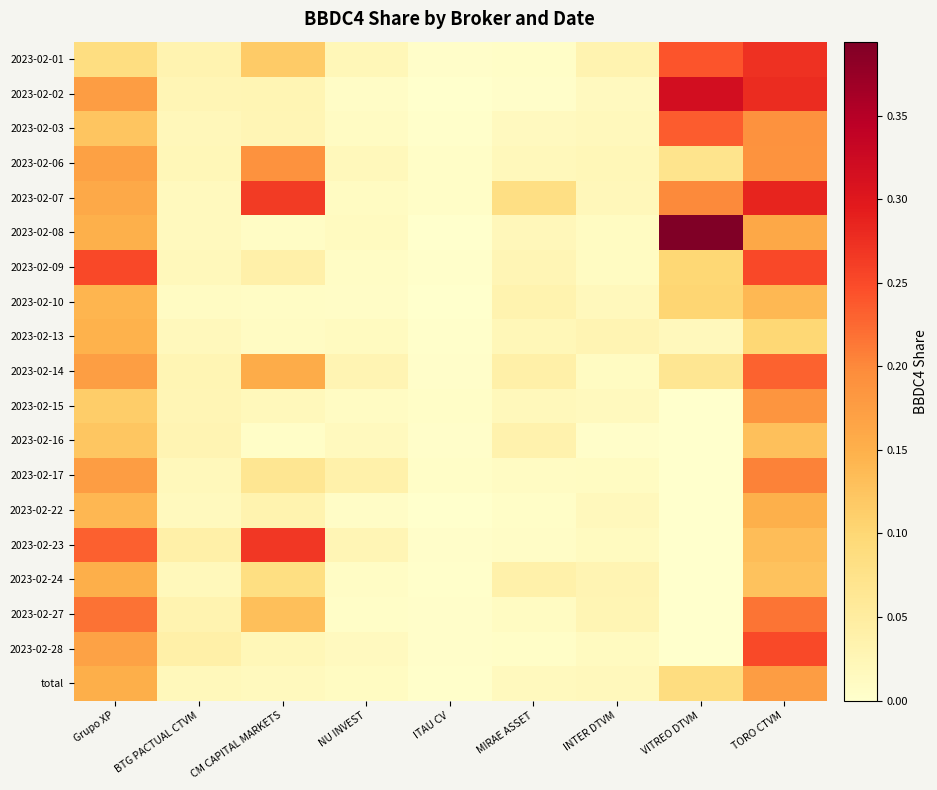

Reading left to right, what are all the values shown in this chart?

2023-02-01: Grupo XP=0.1	BTG PACTUAL CTVM=0.0	CM CAPITAL MARKETS=0.1	NU INVEST=0.0	ITAU CV=0.0	MIRAE ASSET=0.0	INTER DTVM=0.0	VITREO DTVM=0.2	TORO CTVM=0.3
2023-02-02: Grupo XP=0.2	BTG PACTUAL CTVM=0.0	CM CAPITAL MARKETS=0.0	NU INVEST=0.0	ITAU CV=0.0	MIRAE ASSET=0.0	INTER DTVM=0.0	VITREO DTVM=0.3	TORO CTVM=0.3
2023-02-03: Grupo XP=0.1	BTG PACTUAL CTVM=0.0	CM CAPITAL MARKETS=0.0	NU INVEST=0.0	ITAU CV=0.0	MIRAE ASSET=0.0	INTER DTVM=0.0	VITREO DTVM=0.2	TORO CTVM=0.2
2023-02-06: Grupo XP=0.2	BTG PACTUAL CTVM=0.0	CM CAPITAL MARKETS=0.2	NU INVEST=0.0	ITAU CV=0.0	MIRAE ASSET=0.0	INTER DTVM=0.0	VITREO DTVM=0.1	TORO CTVM=0.2
2023-02-07: Grupo XP=0.2	BTG PACTUAL CTVM=0.0	CM CAPITAL MARKETS=0.3	NU INVEST=0.0	ITAU CV=0.0	MIRAE ASSET=0.1	INTER DTVM=0.0	VITREO DTVM=0.2	TORO CTVM=0.3
2023-02-08: Grupo XP=0.1	BTG PACTUAL CTVM=0.0	CM CAPITAL MARKETS=0.0	NU INVEST=0.0	ITAU CV=0.0	MIRAE ASSET=0.0	INTER DTVM=0.0	VITREO DTVM=0.4	TORO CTVM=0.2
2023-02-09: Grupo XP=0.3	BTG PACTUAL CTVM=0.0	CM CAPITAL MARKETS=0.0	NU INVEST=0.0	ITAU CV=0.0	MIRAE ASSET=0.0	INTER DTVM=0.0	VITREO DTVM=0.1	TORO CTVM=0.3
2023-02-10: Grupo XP=0.1	BTG PACTUAL CTVM=0.0	CM CAPITAL MARKETS=0.0	NU INVEST=0.0	ITAU CV=0.0	MIRAE ASSET=0.0	INTER DTVM=0.0	VITREO DTVM=0.1	TORO CTVM=0.1
2023-02-13: Grupo XP=0.1	BTG PACTUAL CTVM=0.0	CM CAPITAL MARKETS=0.0	NU INVEST=0.0	ITAU CV=0.0	MIRAE ASSET=0.0	INTER DTVM=0.0	VITREO DTVM=0.0	TORO CTVM=0.1
2023-02-14: Grupo XP=0.2	BTG PACTUAL CTVM=0.0	CM CAPITAL MARKETS=0.2	NU INVEST=0.0	ITAU CV=0.0	MIRAE ASSET=0.0	INTER DTVM=0.0	VITREO DTVM=0.1	TORO CTVM=0.2
2023-02-15: Grupo XP=0.1	BTG PACTUAL CTVM=0.0	CM CAPITAL MARKETS=0.0	NU INVEST=0.0	ITAU CV=0.0	MIRAE ASSET=0.0	INTER DTVM=0.0	VITREO DTVM=0.0	TORO CTVM=0.2
2023-02-16: Grupo XP=0.1	BTG PACTUAL CTVM=0.0	CM CAPITAL MARKETS=0.0	NU INVEST=0.0	ITAU CV=0.0	MIRAE ASSET=0.0	INTER DTVM=0.0	VITREO DTVM=0.0	TORO CTVM=0.1
2023-02-17: Grupo XP=0.2	BTG PACTUAL CTVM=0.0	CM CAPITAL MARKETS=0.1	NU INVEST=0.0	ITAU CV=0.0	MIRAE ASSET=0.0	INTER DTVM=0.0	VITREO DTVM=0.0	TORO CTVM=0.2
2023-02-22: Grupo XP=0.1	BTG PACTUAL CTVM=0.0	CM CAPITAL MARKETS=0.0	NU INVEST=0.0	ITAU CV=0.0	MIRAE ASSET=0.0	INTER DTVM=0.0	VITREO DTVM=0.0	TORO CTVM=0.2
2023-02-23: Grupo XP=0.2	BTG PACTUAL CTVM=0.0	CM CAPITAL MARKETS=0.3	NU INVEST=0.0	ITAU CV=0.0	MIRAE ASSET=0.0	INTER DTVM=0.0	VITREO DTVM=0.0	TORO CTVM=0.1
2023-02-24: Grupo XP=0.2	BTG PACTUAL CTVM=0.0	CM CAPITAL MARKETS=0.1	NU INVEST=0.0	ITAU CV=0.0	MIRAE ASSET=0.0	INTER DTVM=0.0	VITREO DTVM=0.0	TORO CTVM=0.1
2023-02-27: Grupo XP=0.2	BTG PACTUAL CTVM=0.0	CM CAPITAL MARKETS=0.1	NU INVEST=0.0	ITAU CV=0.0	MIRAE ASSET=0.0	INTER DTVM=0.0	VITREO DTVM=0.0	TORO CTVM=0.2
2023-02-28: Grupo XP=0.2	BTG PACTUAL CTVM=0.0	CM CAPITAL MARKETS=0.0	NU INVEST=0.0	ITAU CV=0.0	MIRAE ASSET=0.0	INTER DTVM=0.0	VITREO DTVM=0.0	TORO CTVM=0.3
total: Grupo XP=0.2	BTG PACTUAL CTVM=0.0	CM CAPITAL MARKETS=0.0	NU INVEST=0.0	ITAU CV=0.0	MIRAE ASSET=0.0	INTER DTVM=0.0	VITREO DTVM=0.1	TORO CTVM=0.2